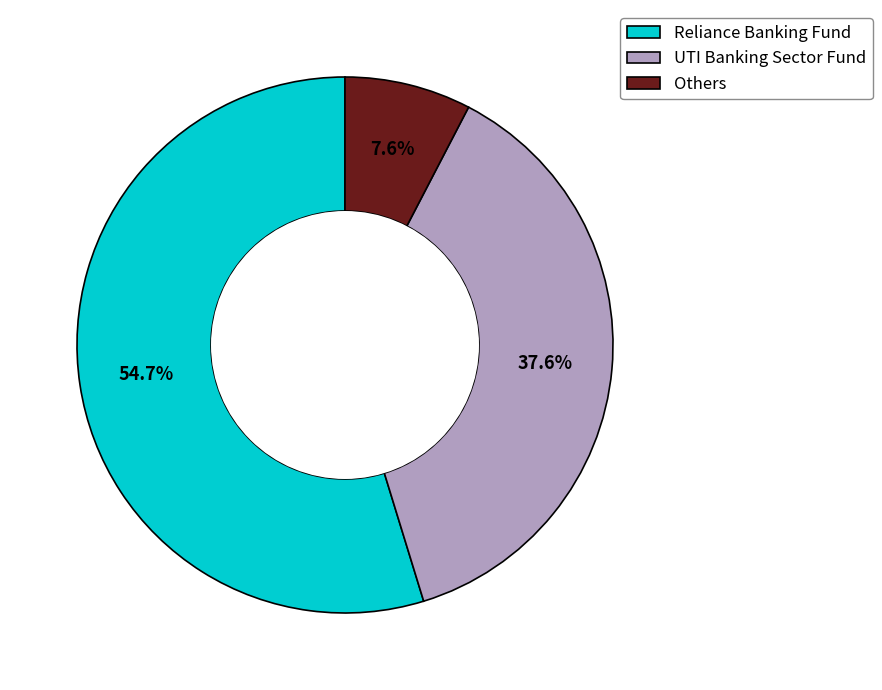

What percentage is the UTI Banking Sector Fund slice, to the nearest percent?

38%